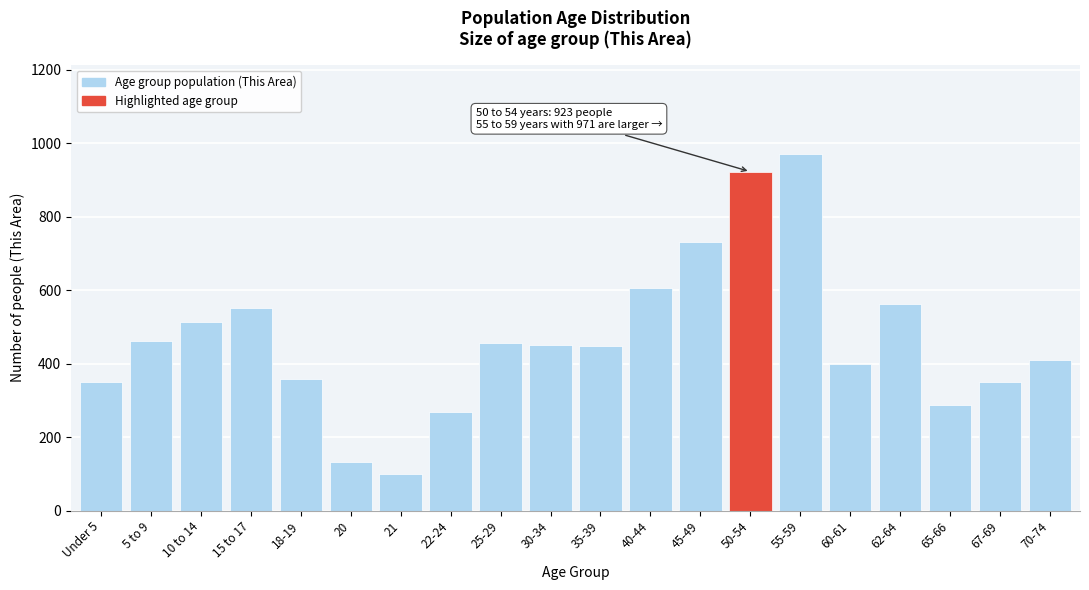

True or false: the data shows 399 at 60-61.

True